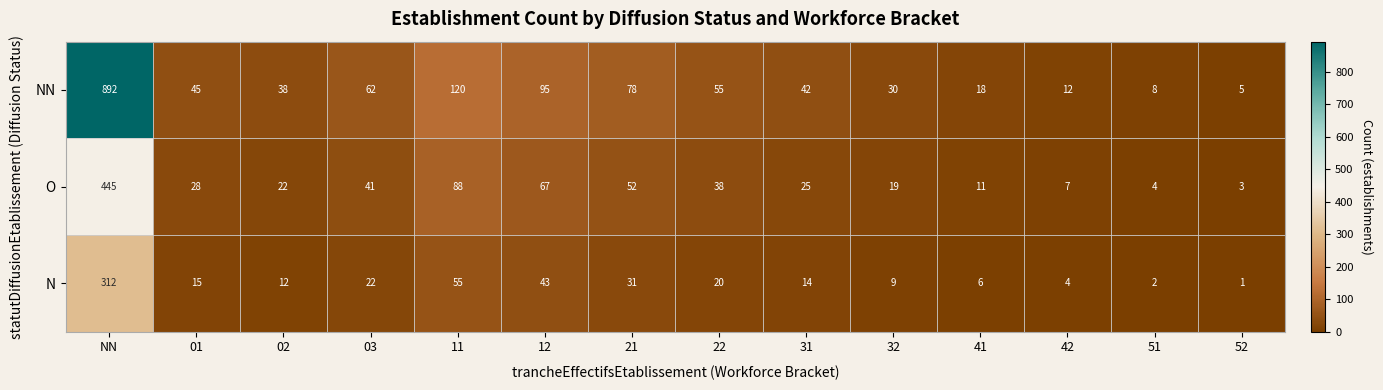

Which series has the widest spread of values?

NN